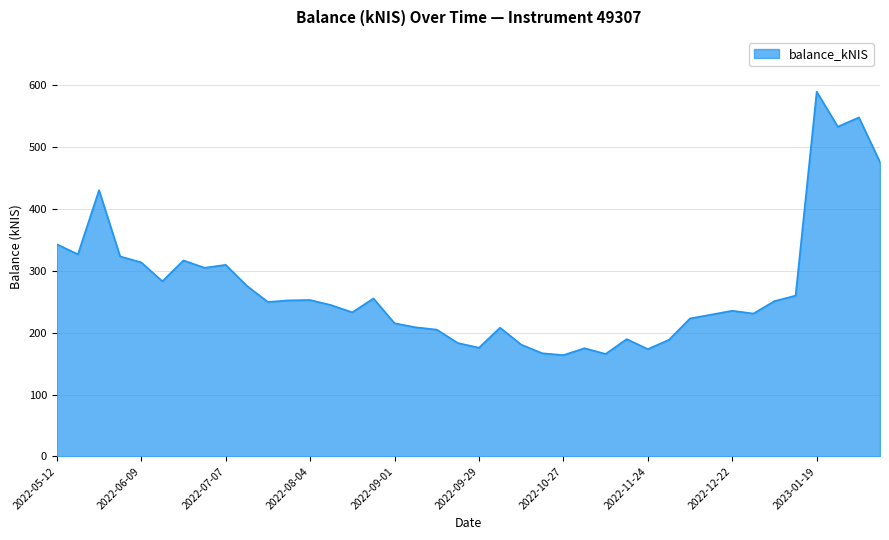

What is the maximum value shown in the chart?

589.3